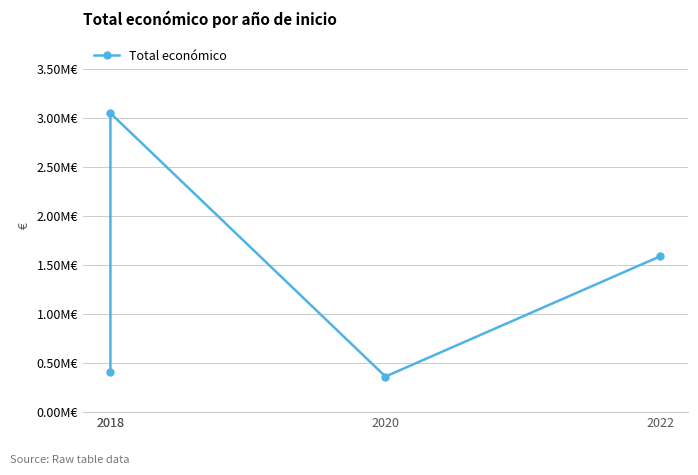

How many distinct data groups are displayed?

1